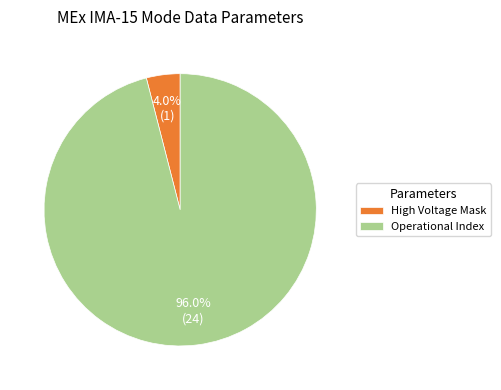

What is the smallest slice in the pie chart?

High Voltage Mask